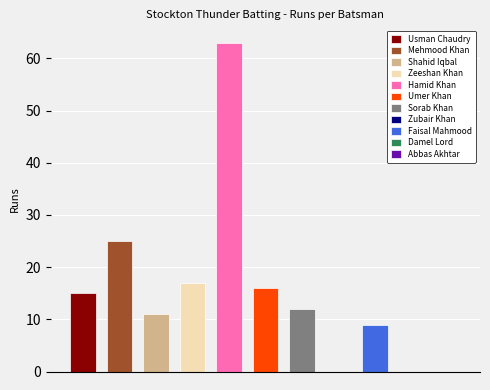

How many bars are there in total?

11